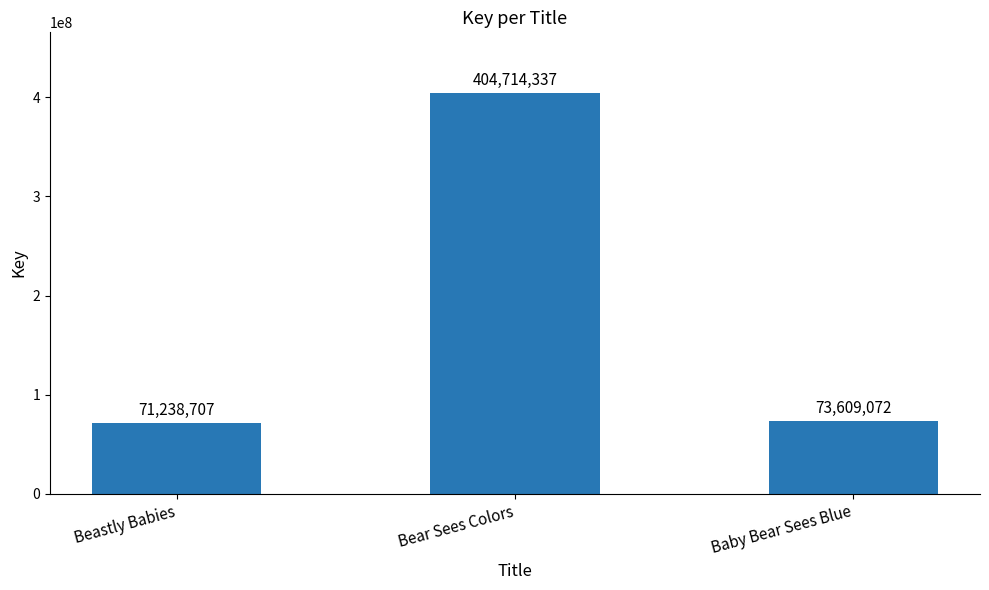

Reading right to left, what are all the values shown in this chart?

73609072	404714337	71238707